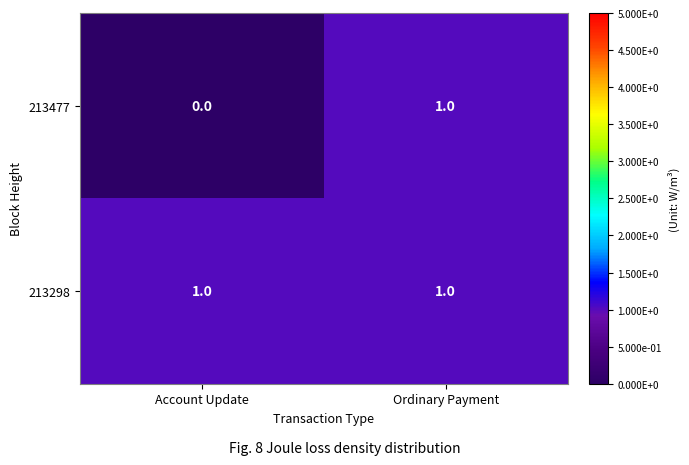

Reading left to right, transcribe all the data shown in this chart.

213477: 0	1
213298: 1	1